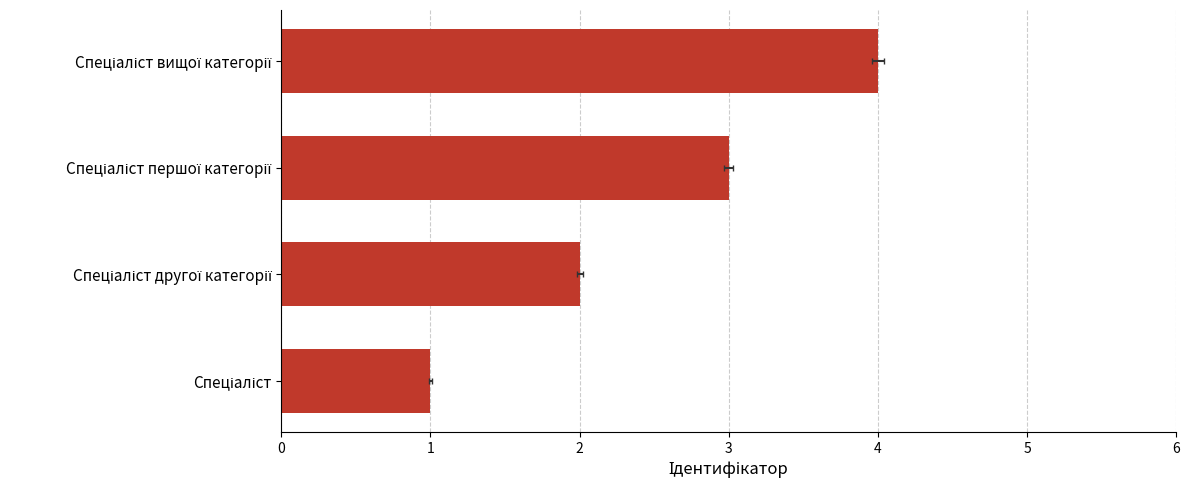

What is the value of the 1st bar from the left?

1